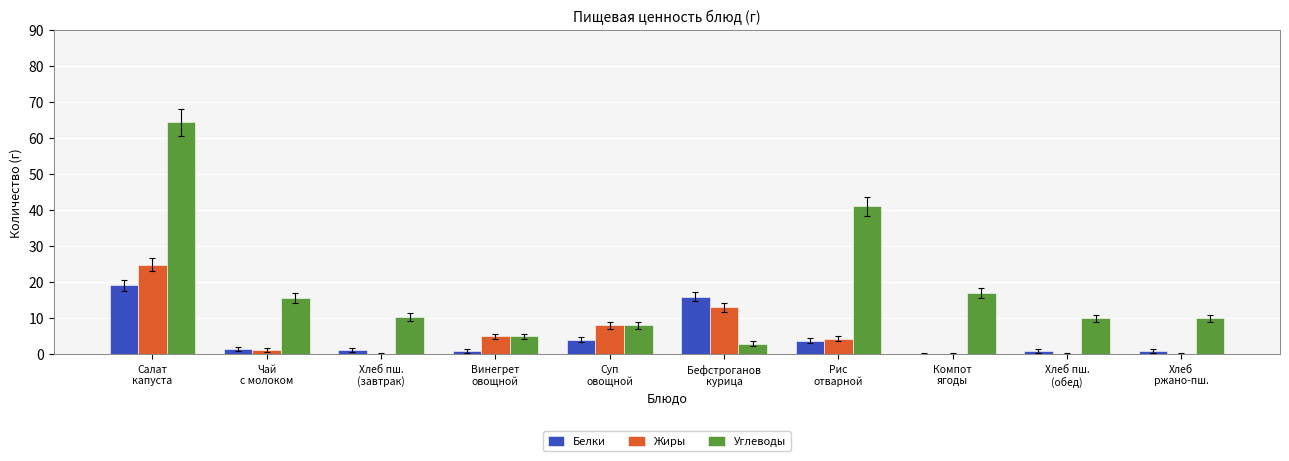

Which series has the largest total across all categories?

Углеводы